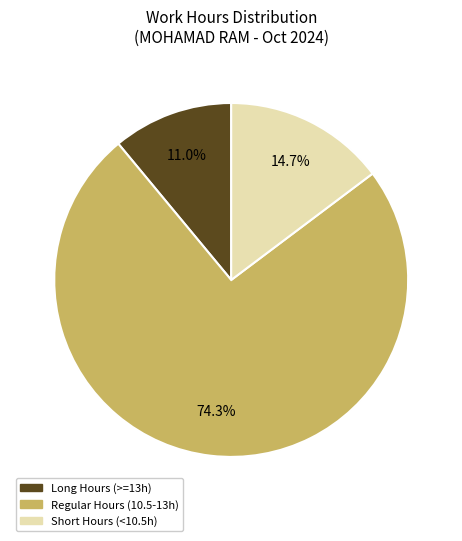

What is the smallest slice in the pie chart?

Long Hours (>=13h)